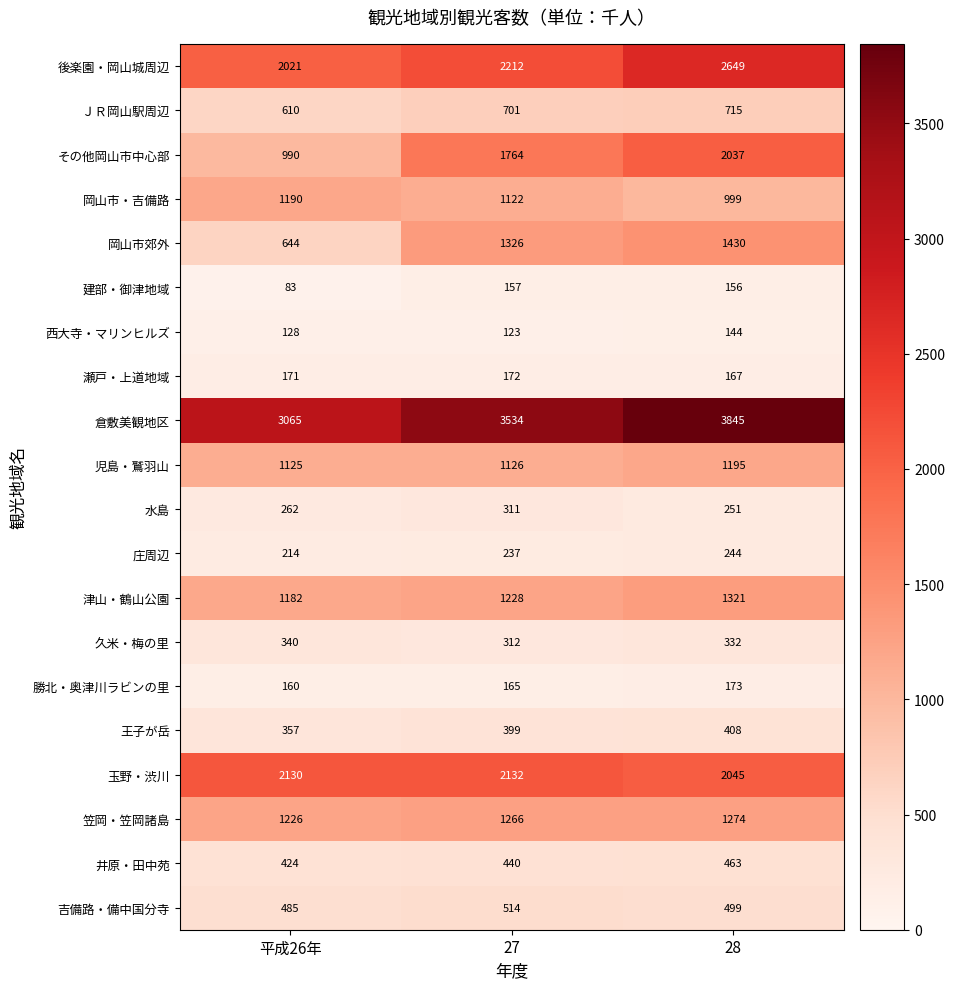

Is it true that 岡山市郊外 equals 1122 at 平成26年?

False